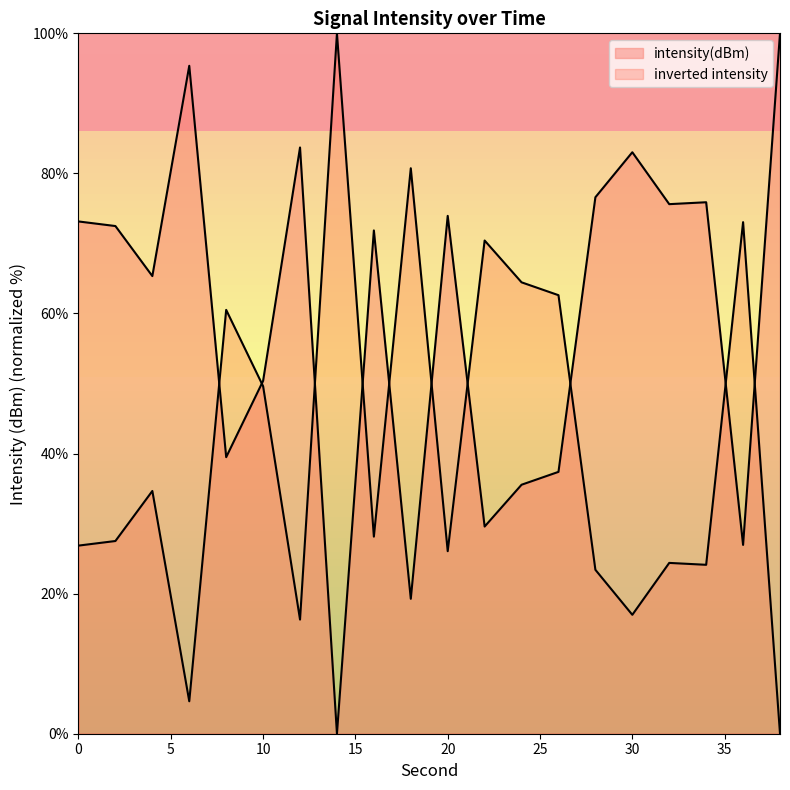

Is it true that the value at 18 is 7.3?

False